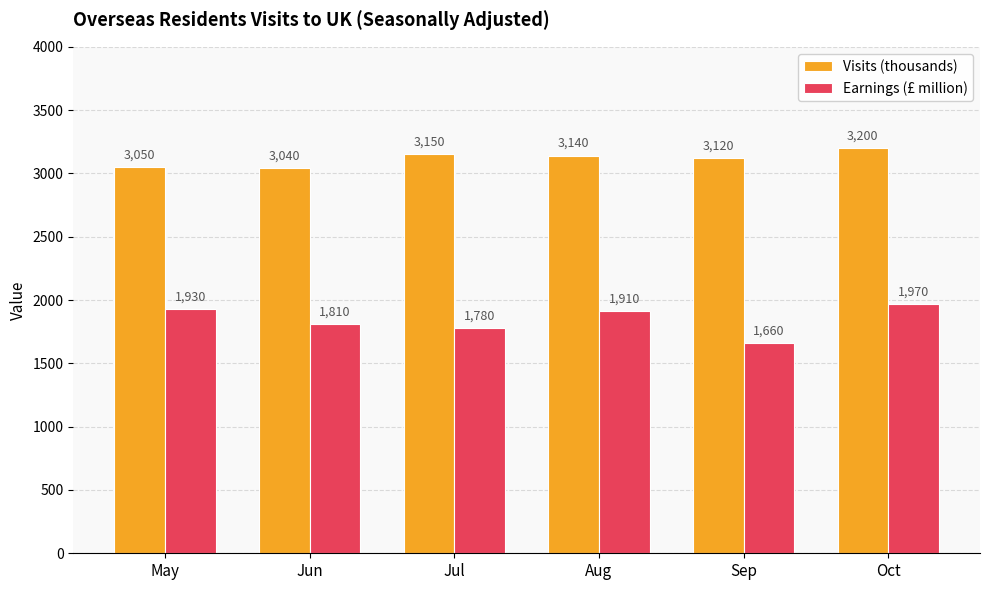

Which series changed the most between Jul and Sep?

Earnings (£ million)